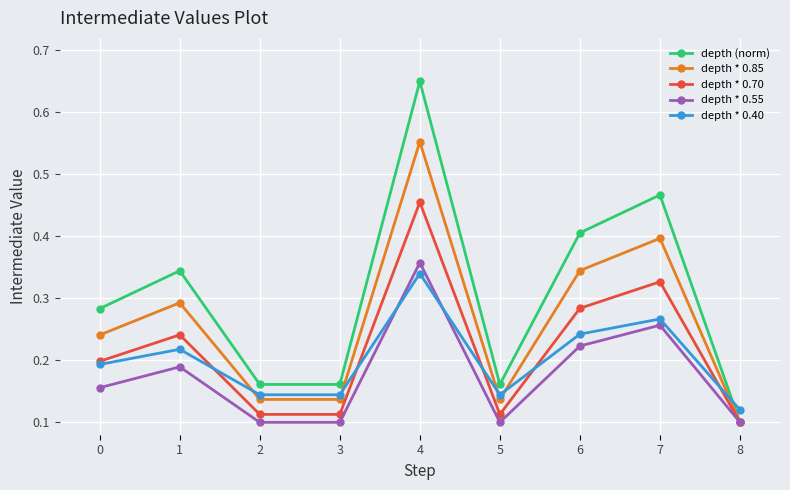

How many intersections are there between depth * 0.40 and depth * 0.85?

5